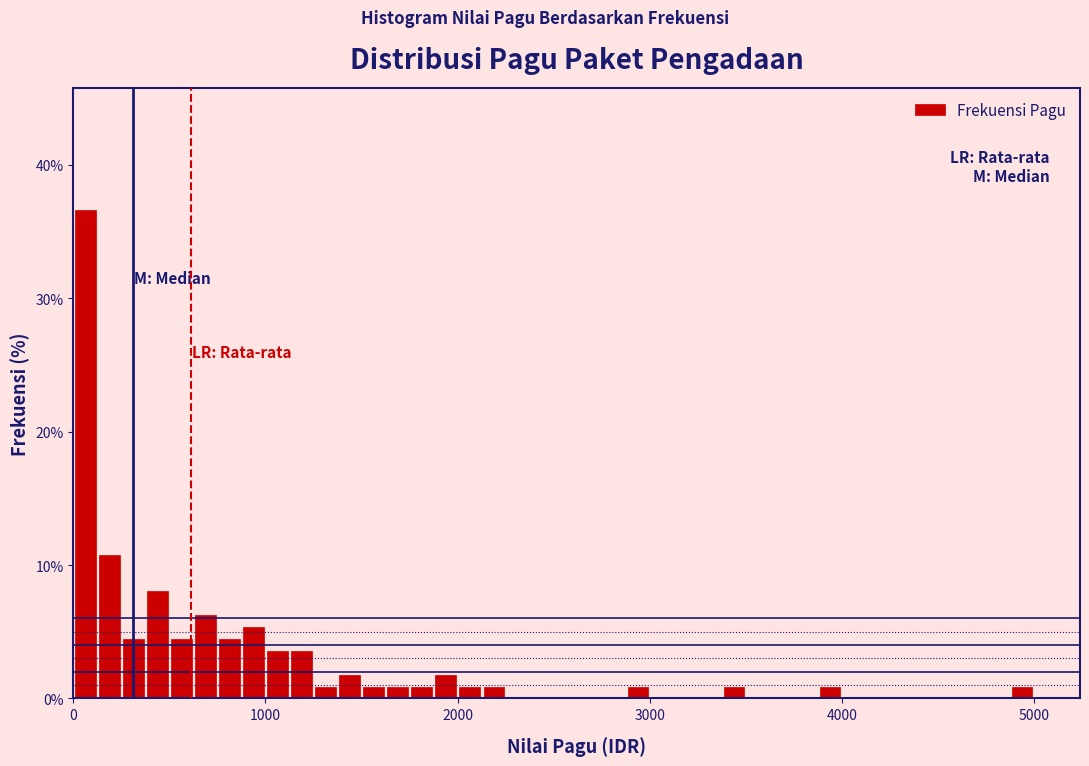

Read against the x-axis, roughly where is the centre of the tallest bar?

100